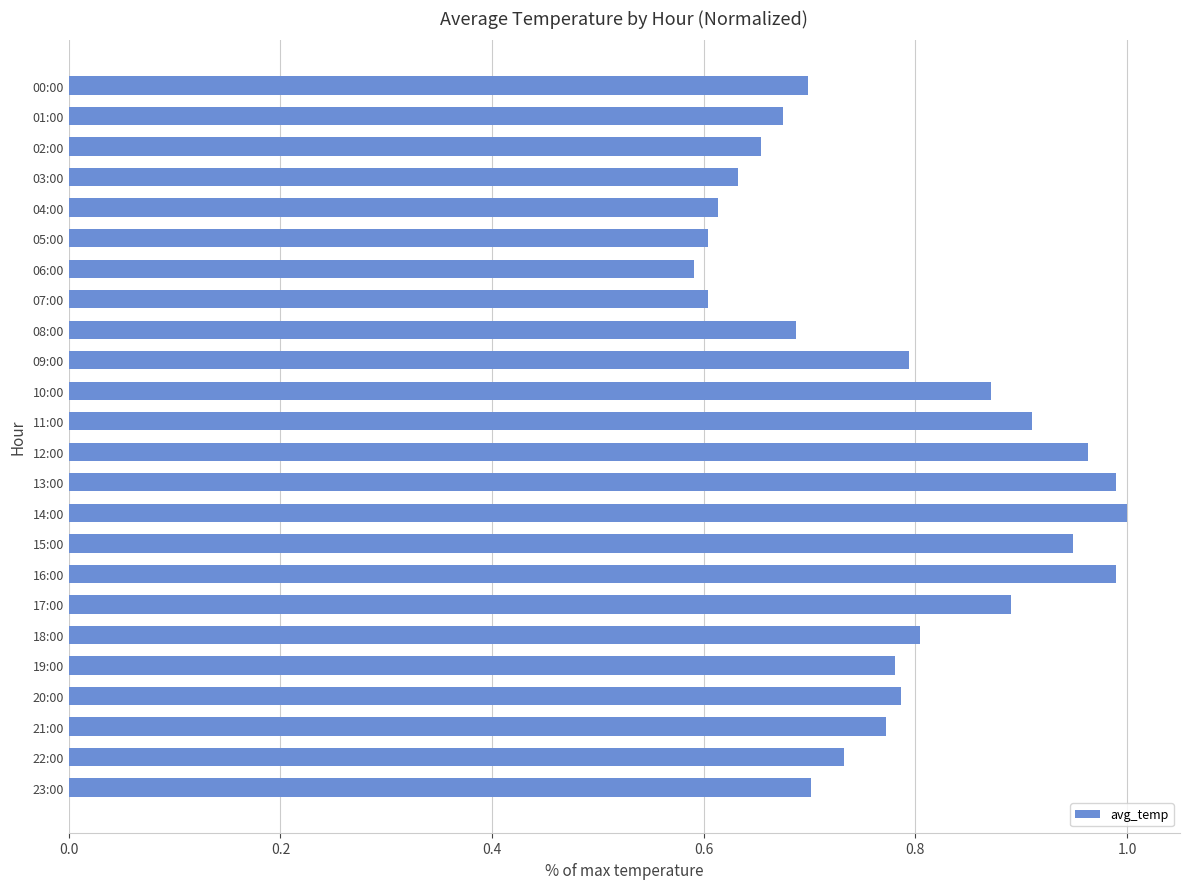

Which has a higher value, 09:00 or 03:00?

09:00